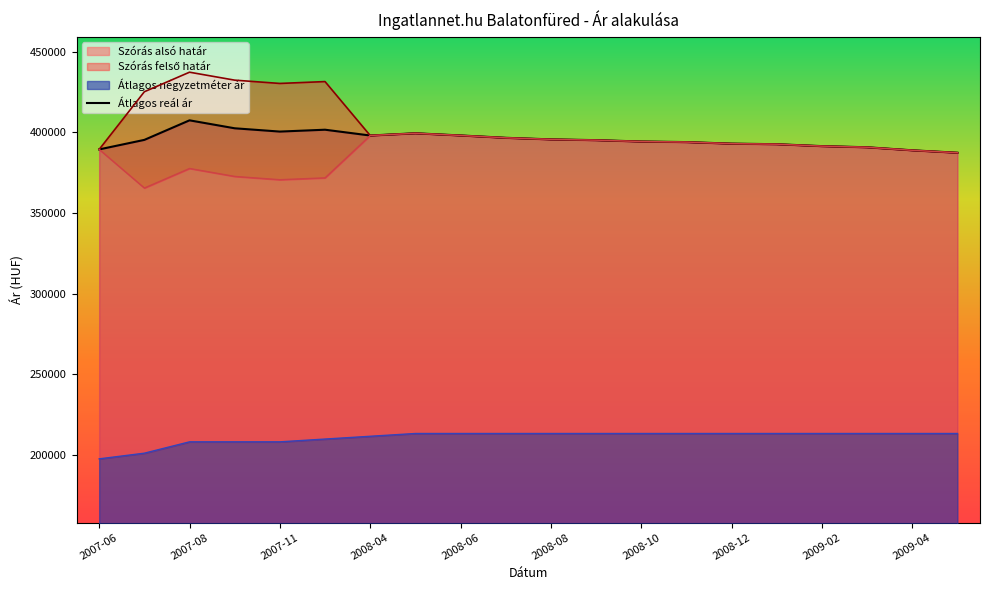

What is the change in value from 2007-06 to 2008-10?

+4897